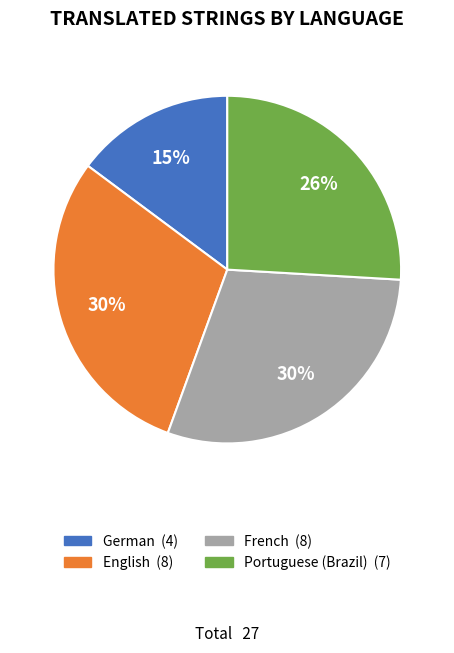

Count the number of slices in the pie.

4